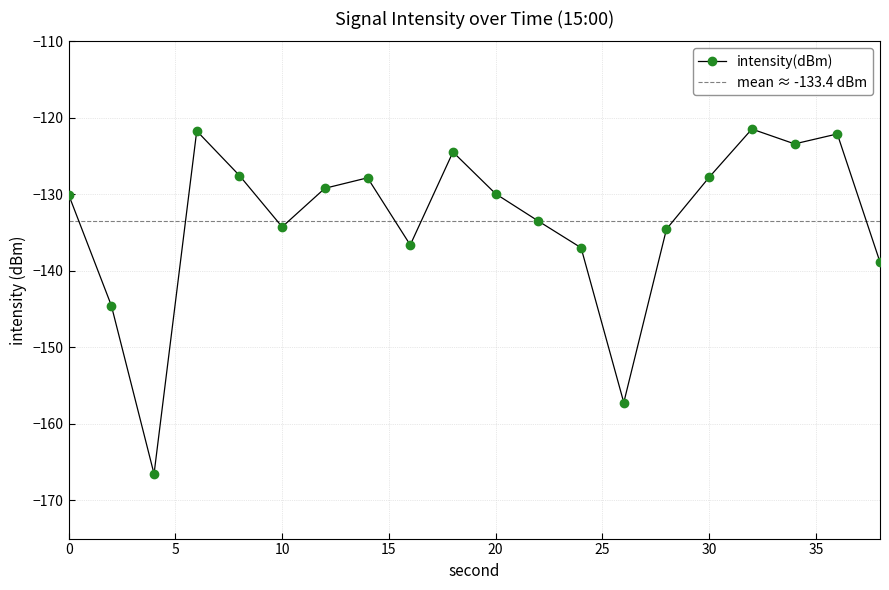

How many points are higher than both their immediate neighbors (excluding endpoints)?

5